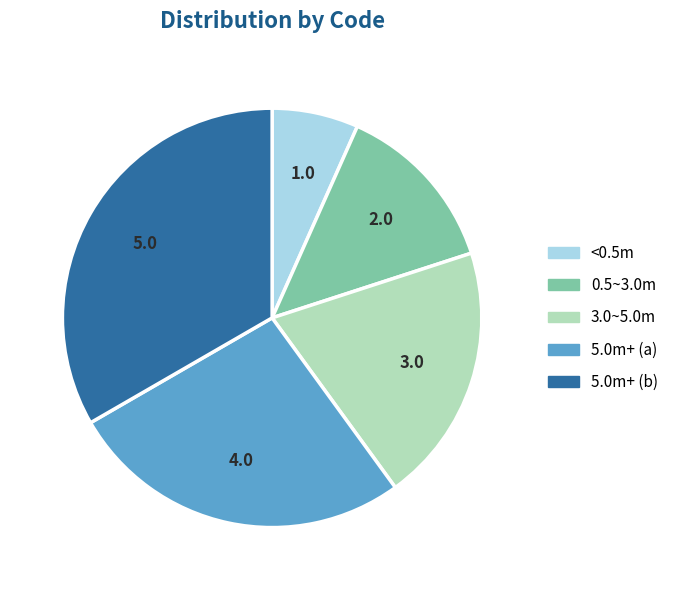

Count the number of slices in the pie.

5